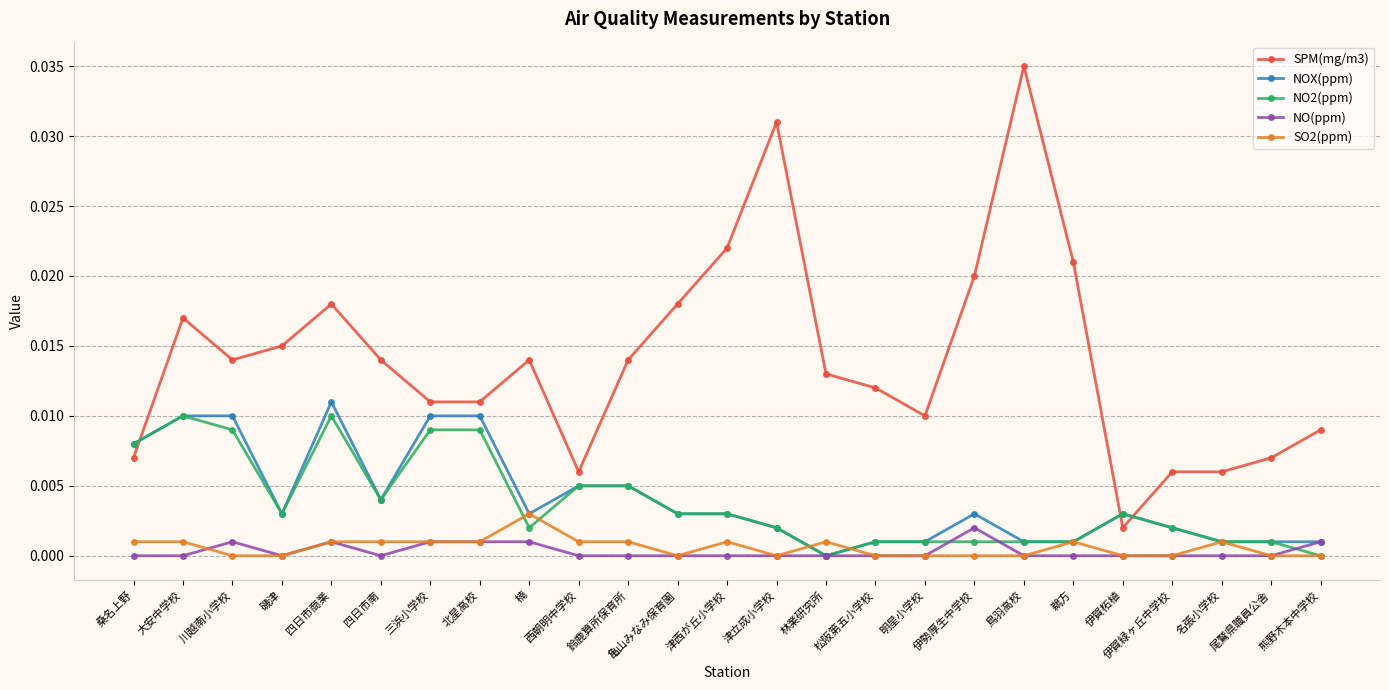

True or false: SPM(mg/m3) and SO2(ppm) intersect in this chart.

False